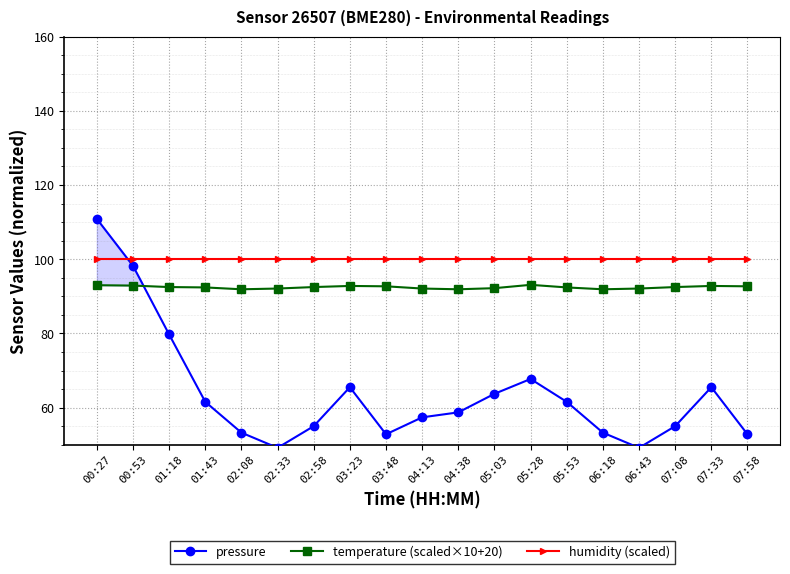

Which series has the widest spread of values?

pressure